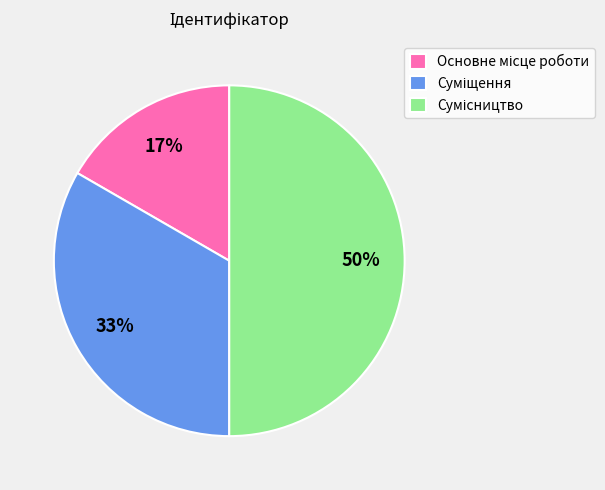

To the nearest percent, what is the difference between the largest and smallest slice percentages?

33%